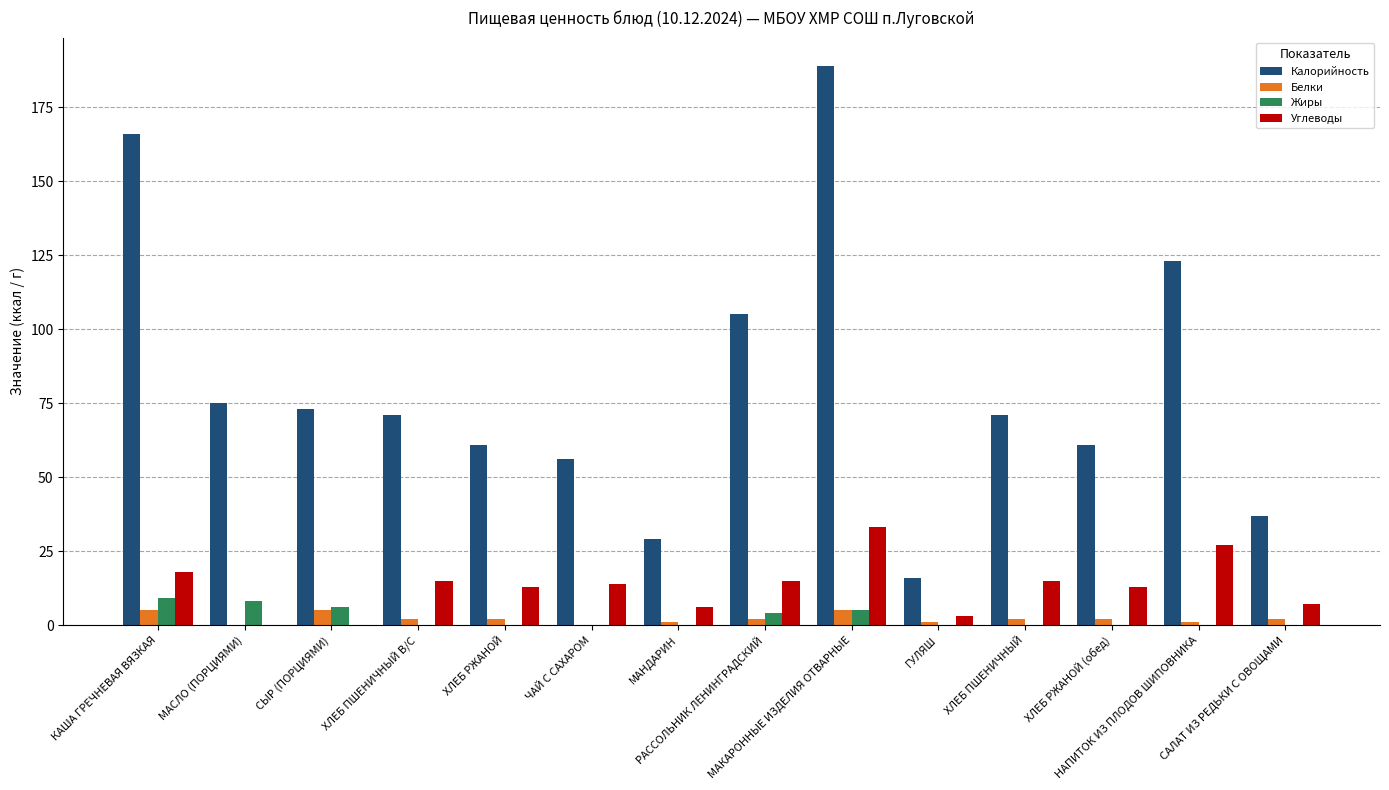

What is the greatest value displayed?

189